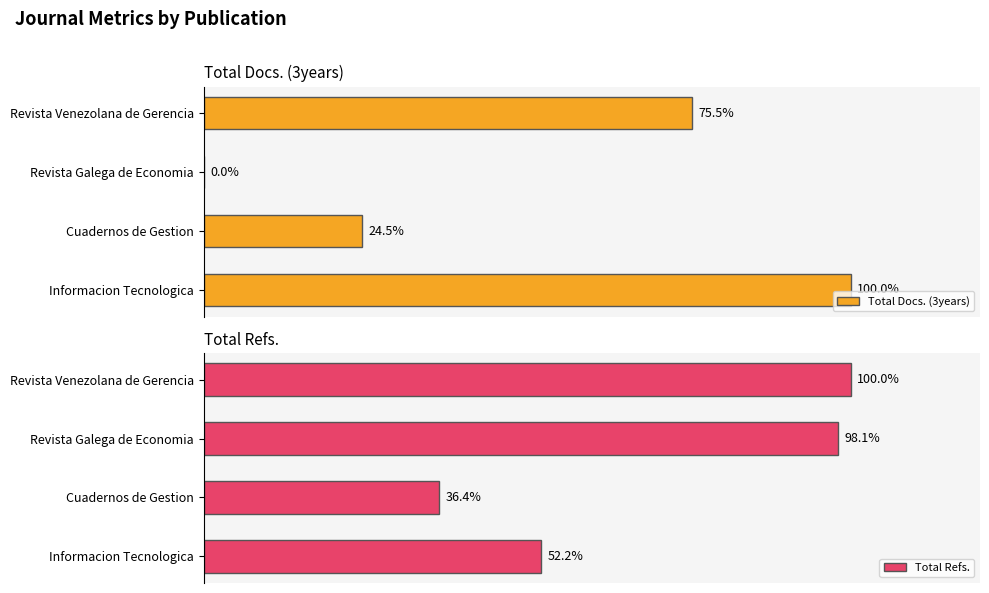

Where is Total Docs. (3years) nearest to the value 50?

Cuadernos de Gestion